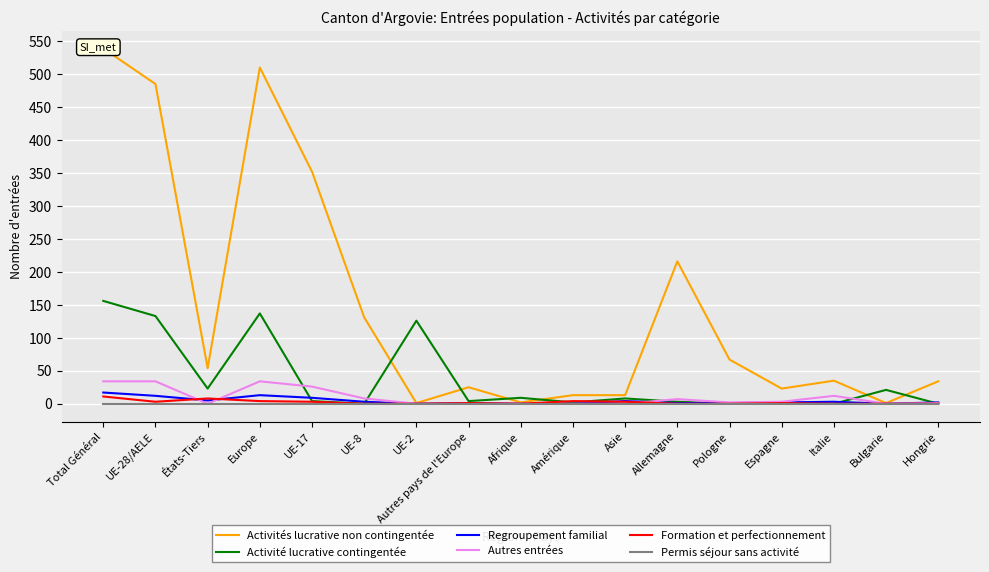

In Regroupement familial, how many points are lower than both neighbors (excluding endpoints)?

3